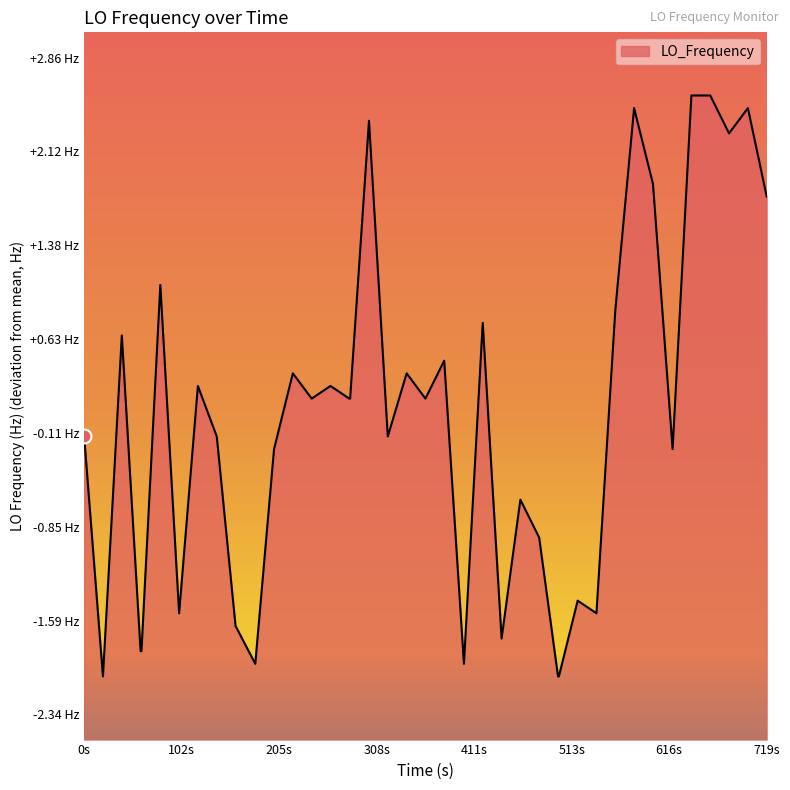

True or false: there are more than 1 points higher than both neighbors.

True